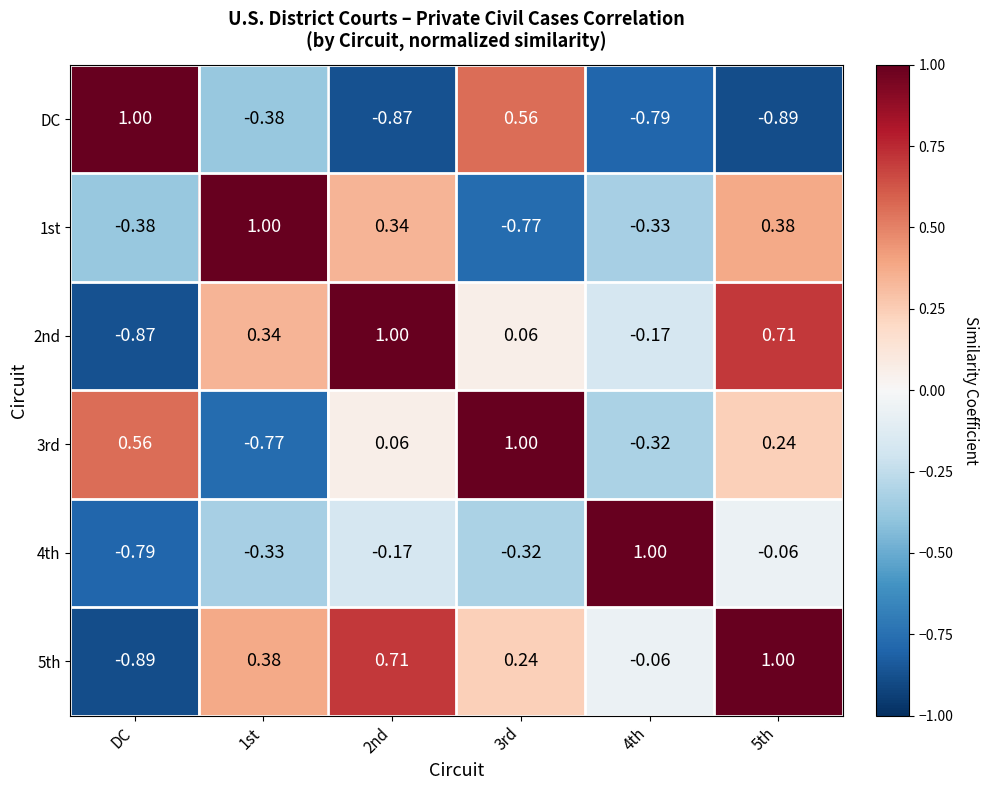

Where does the 3rd series first go above 0?

DC